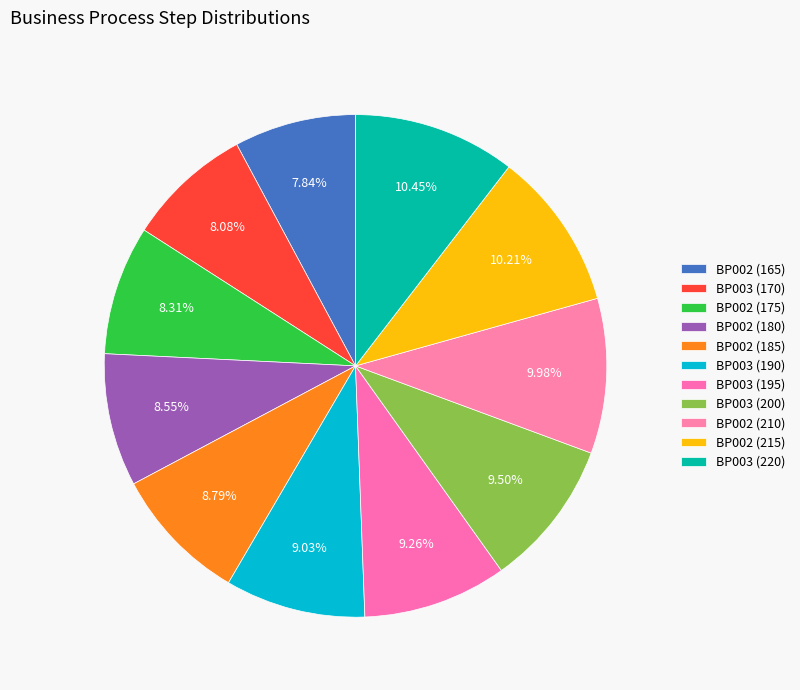

How many segments does this pie chart have?

11